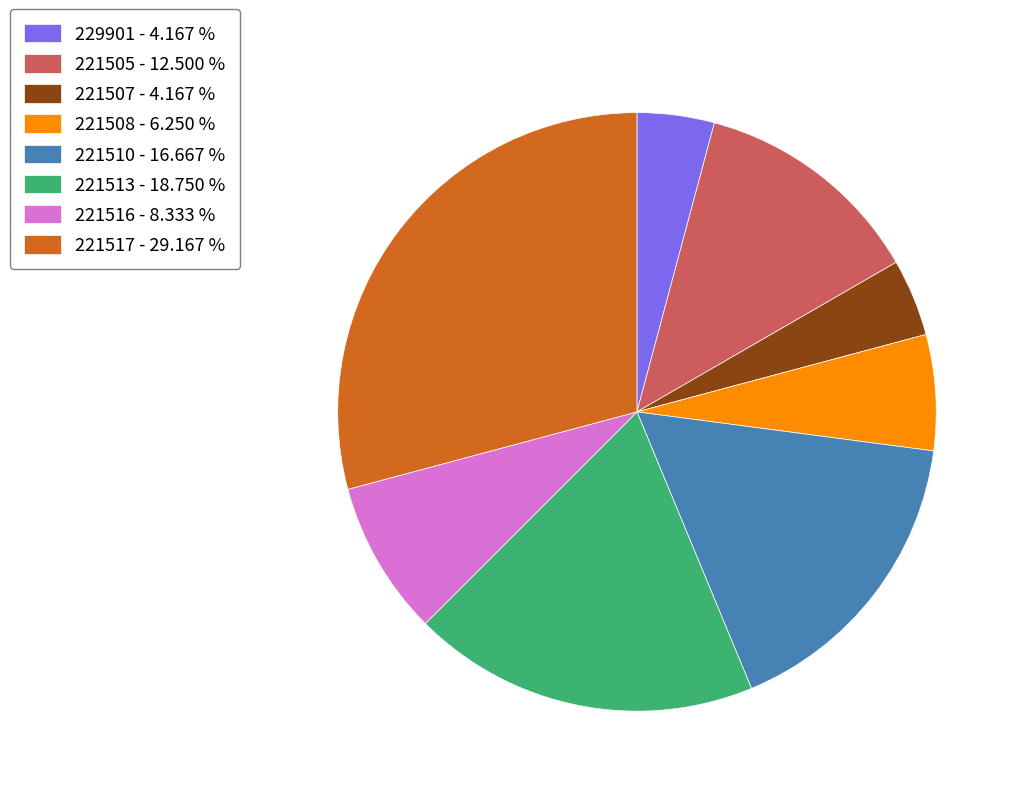

Is the sum of 221505 - 12.500 % and 229901 - 4.167 % greater than half?

No